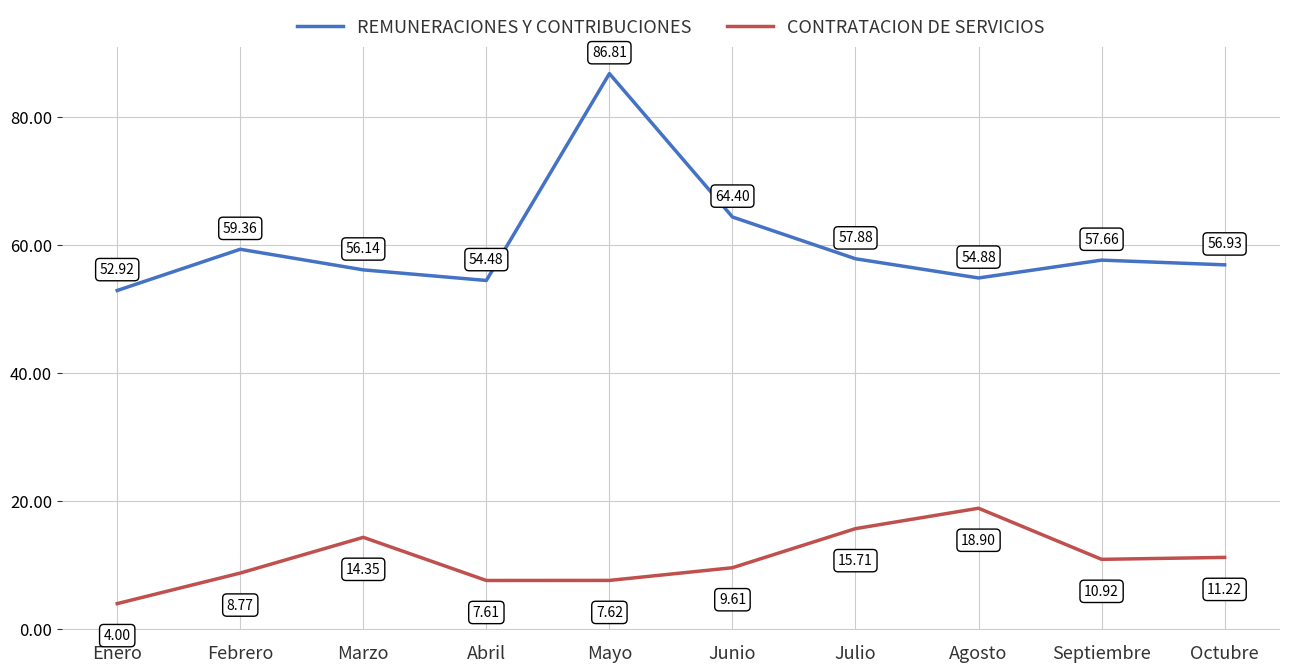

Which category has the lowest value in the CONTRATACION DE SERVICIOS series?

Enero